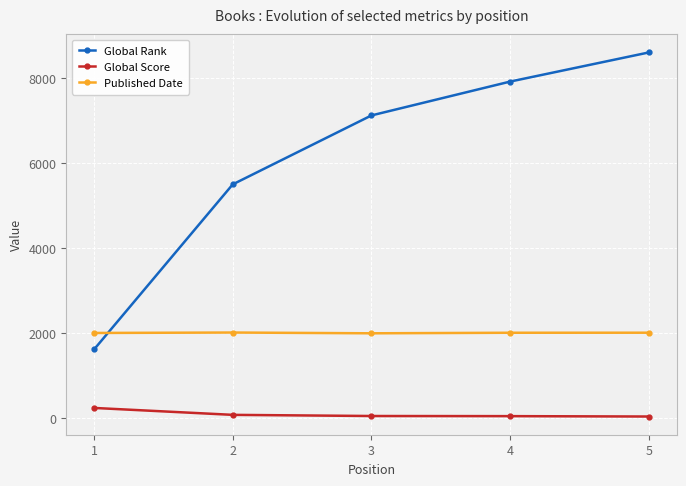

Is it true that Published Date equals 760 at 5?

False